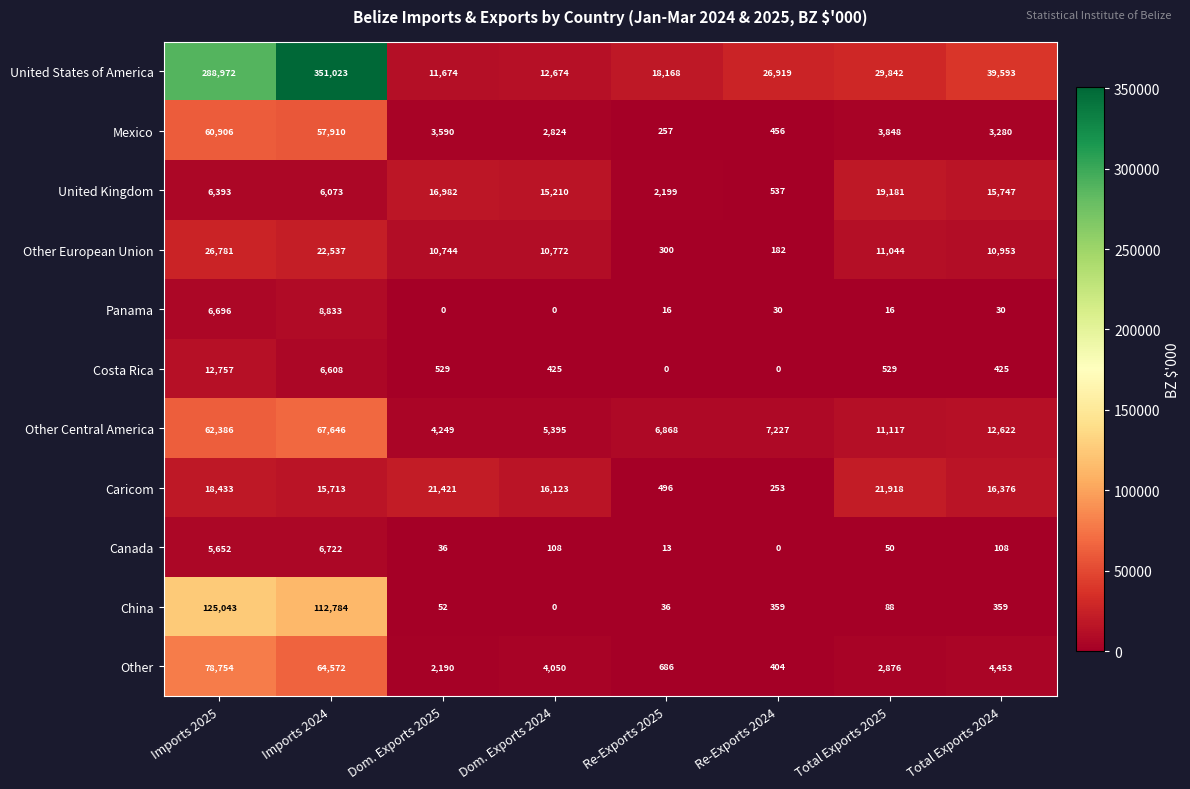

Is the value of Other at Total Exports 2025 greater than the value of Panama at Re-Exports 2025?

Yes